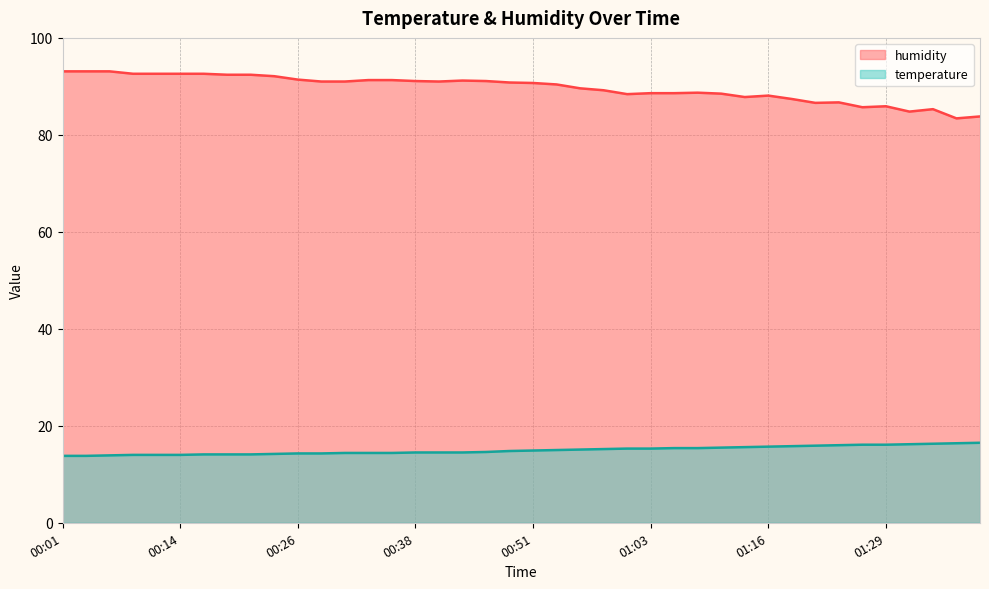

Rank the series by their average value, from highest to lowest.

humidity, temperature